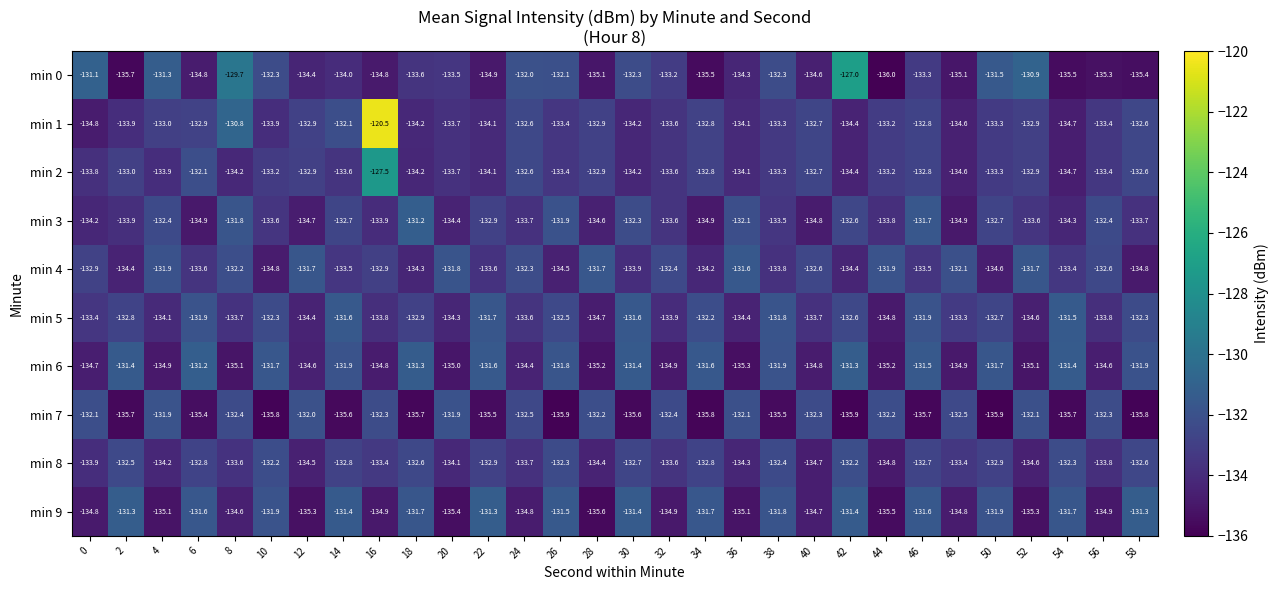

The min 5 series shows -132.6 at 42. True or false?

True